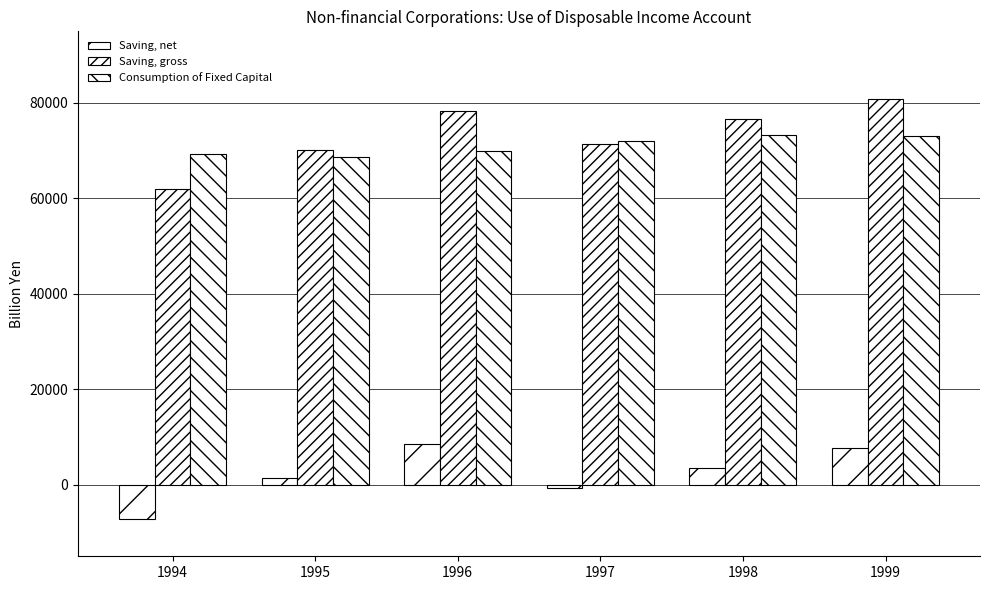

Read the Saving, net value at 1995.

1391.2